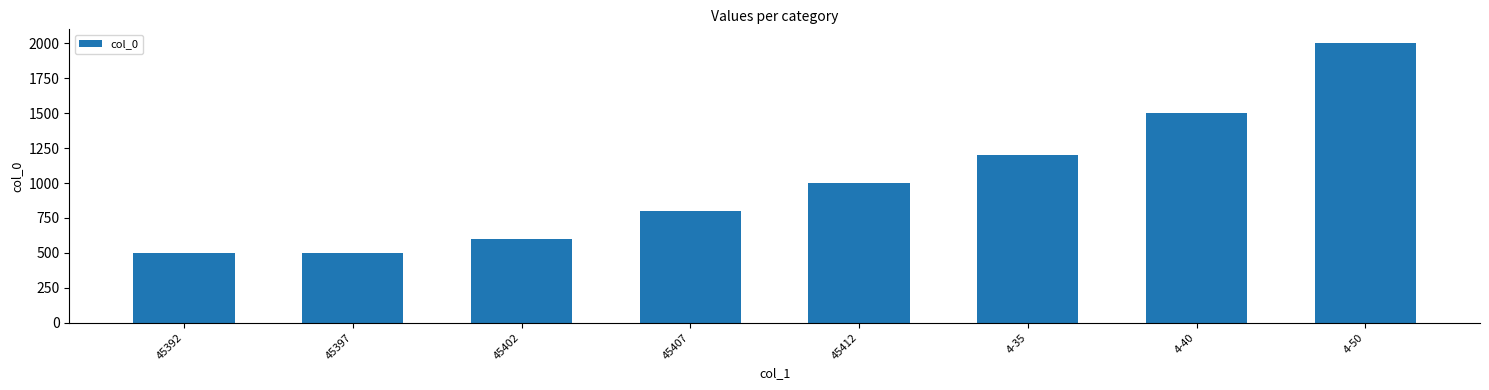

What is the smallest value displayed?

500